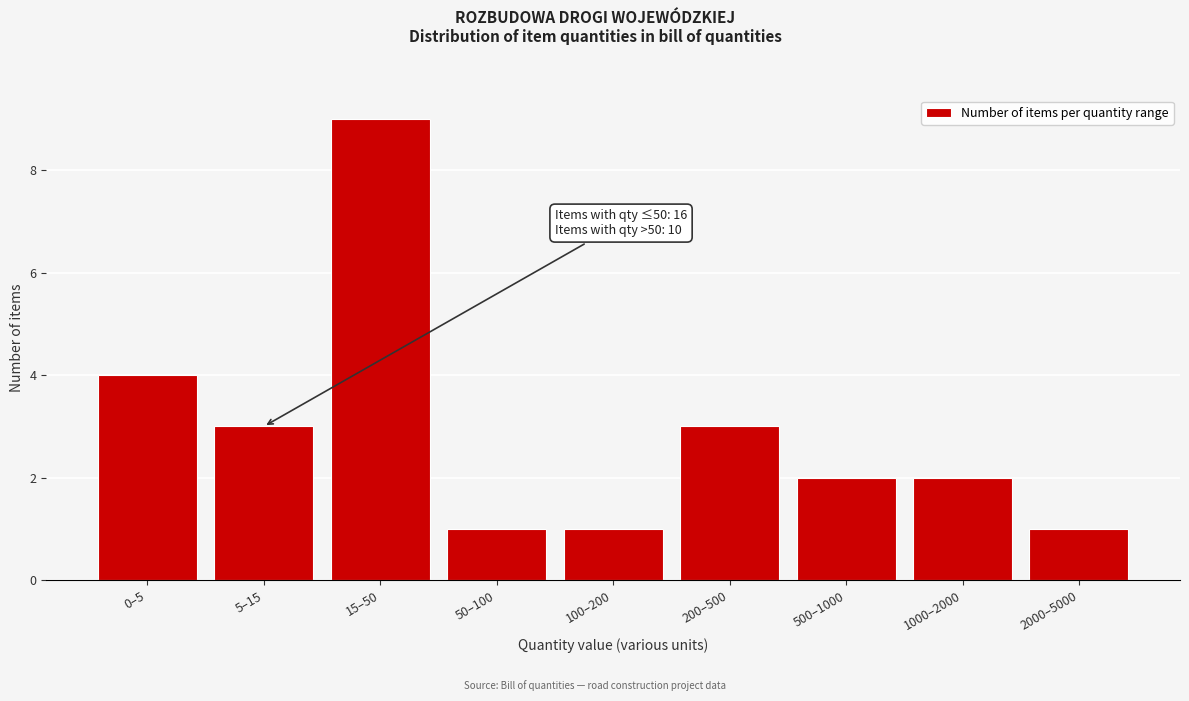

Reading left to right, what are all the values shown in this chart?

0–5=4	5–15=3	15–50=9	50–100=1	100–200=1	200–500=3	500–1000=2	1000–2000=2	2000–5000=1